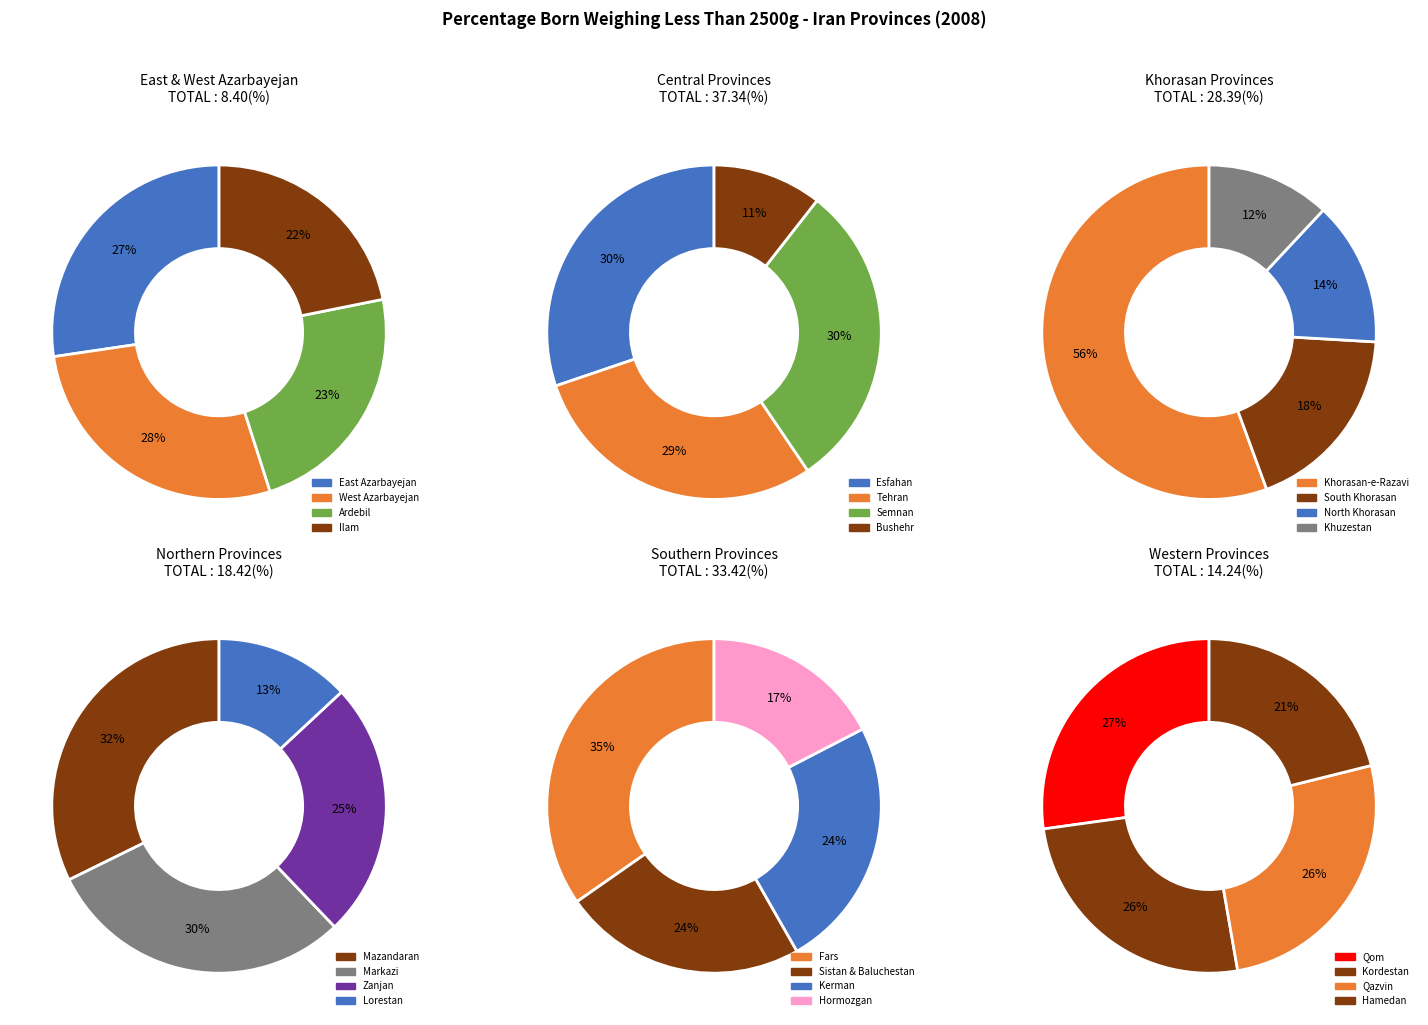

Which category has the smallest portion of the pie?

Ilam